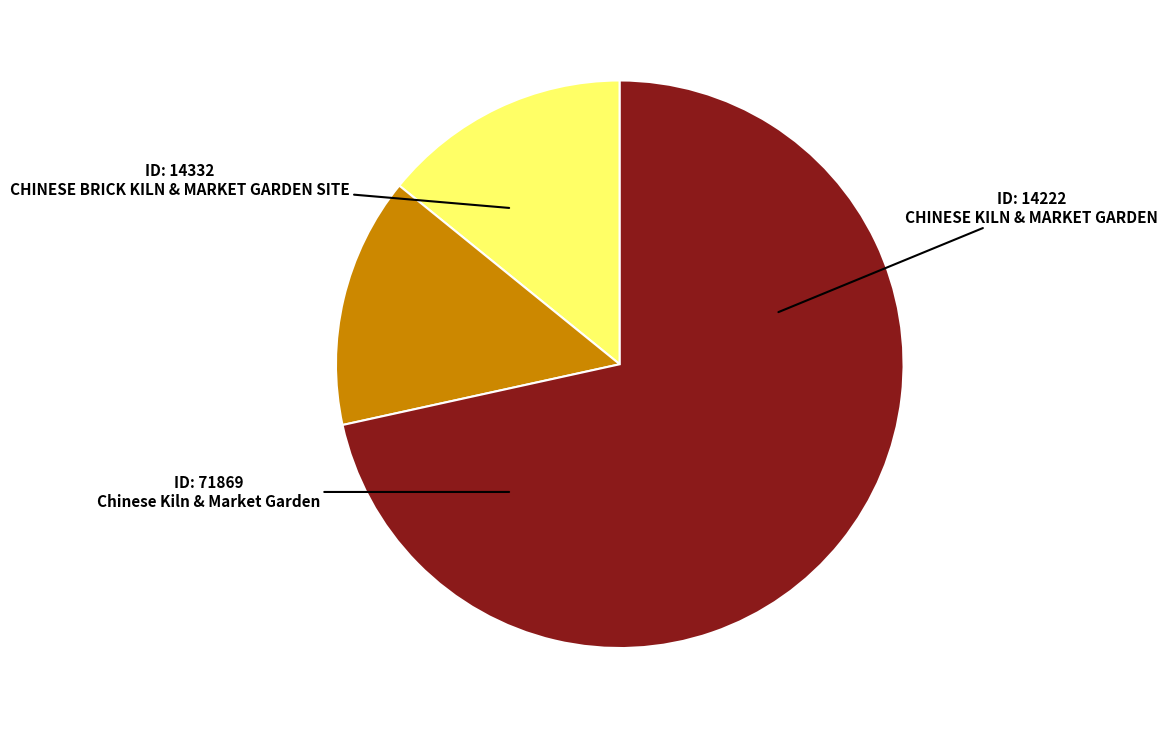

Do CHINESE BRICK KILN & MARKET GARDEN SITE and Chinese Kiln & Market Garden together represent more than half of the pie?

Yes